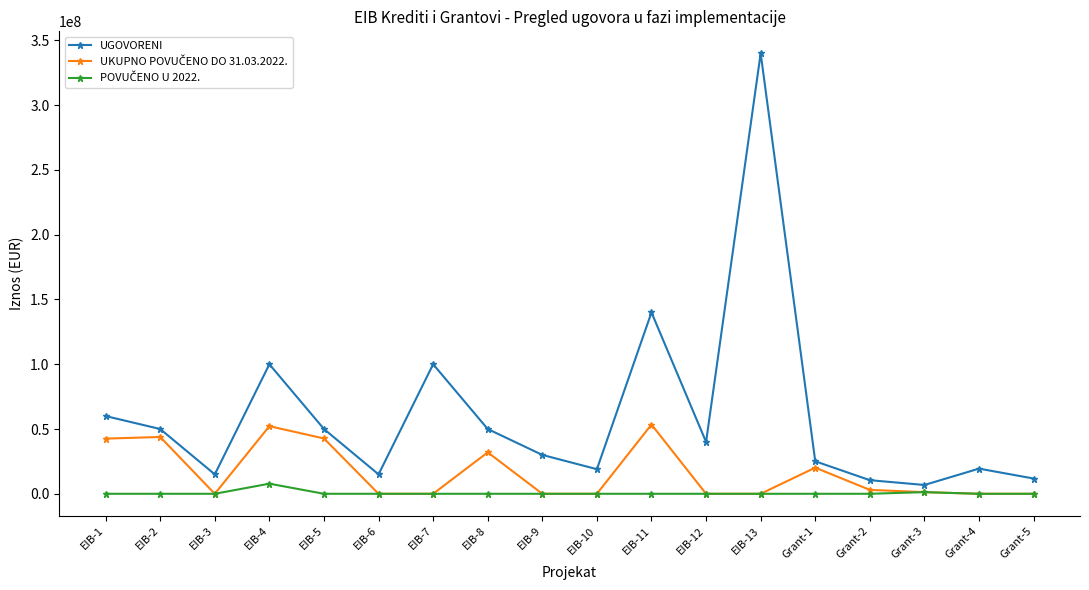

At which label is UGOVORENI closest to 173400000?

EIB-11